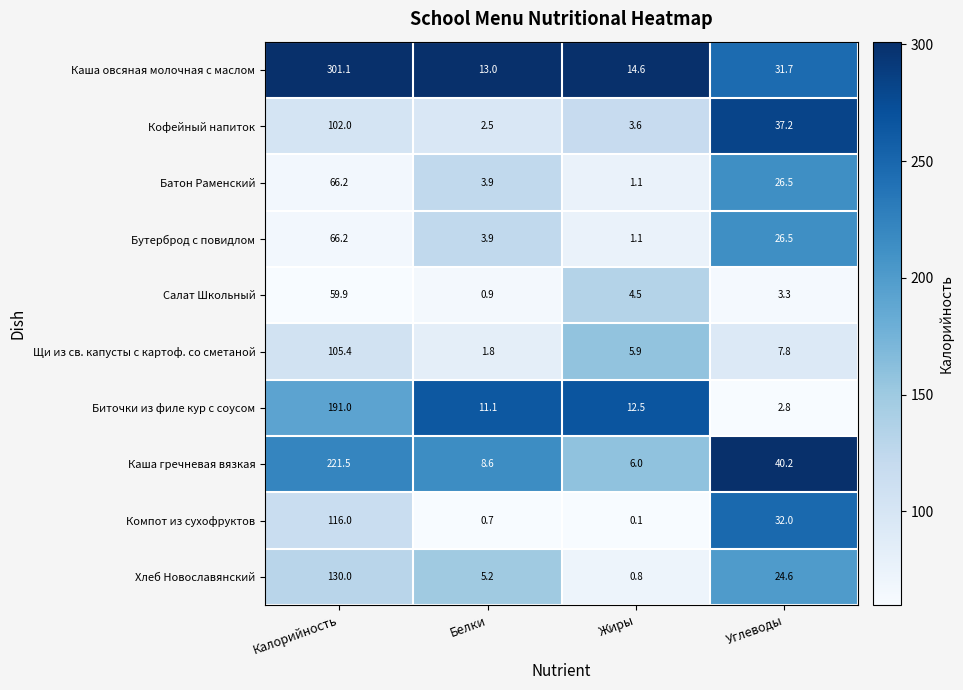

At which label is Щи из св. капусты с картоф. со сметаной closest to 53?

Углеводы